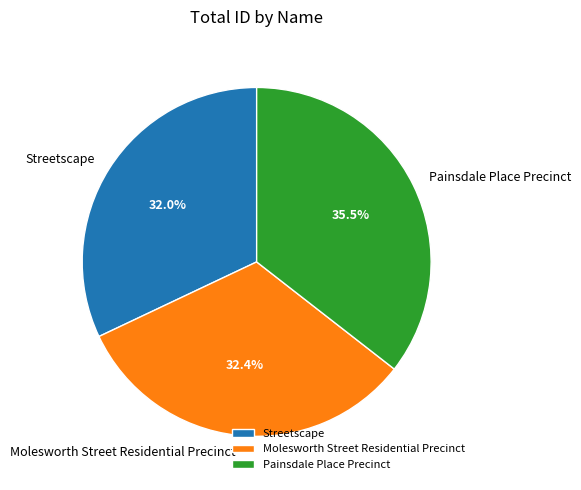

To the nearest percent, what is the combined percentage of Streetscape and Molesworth Street Residential Precinct?

64%